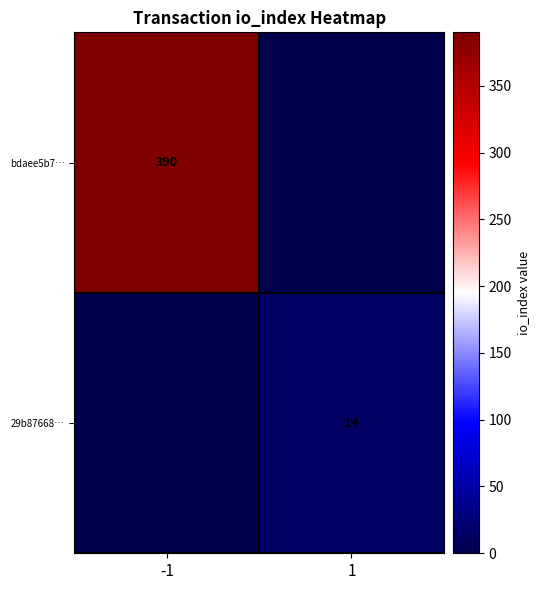

The value of 29b87668… at 1 is 4. True or false?

False